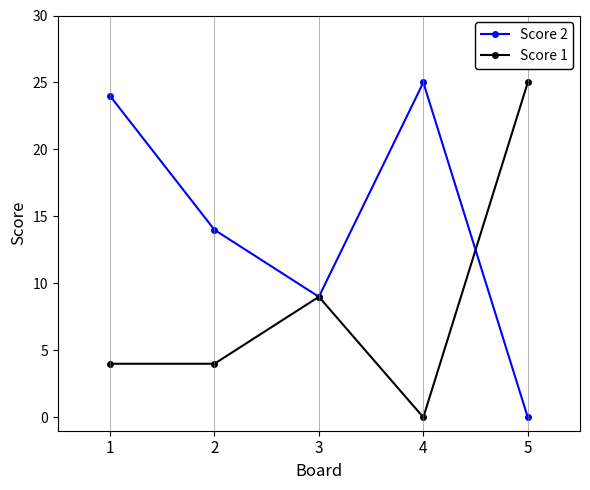

What is the greatest value displayed?

25